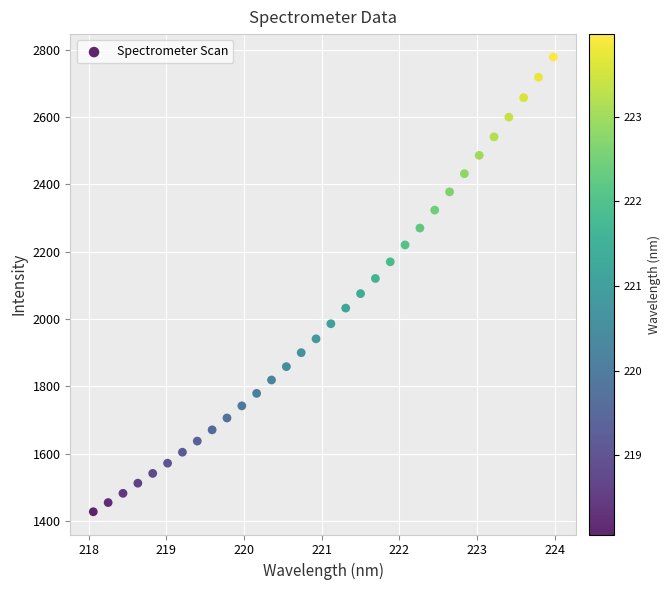

What is the range of Y values (max minus min)?

1351.0